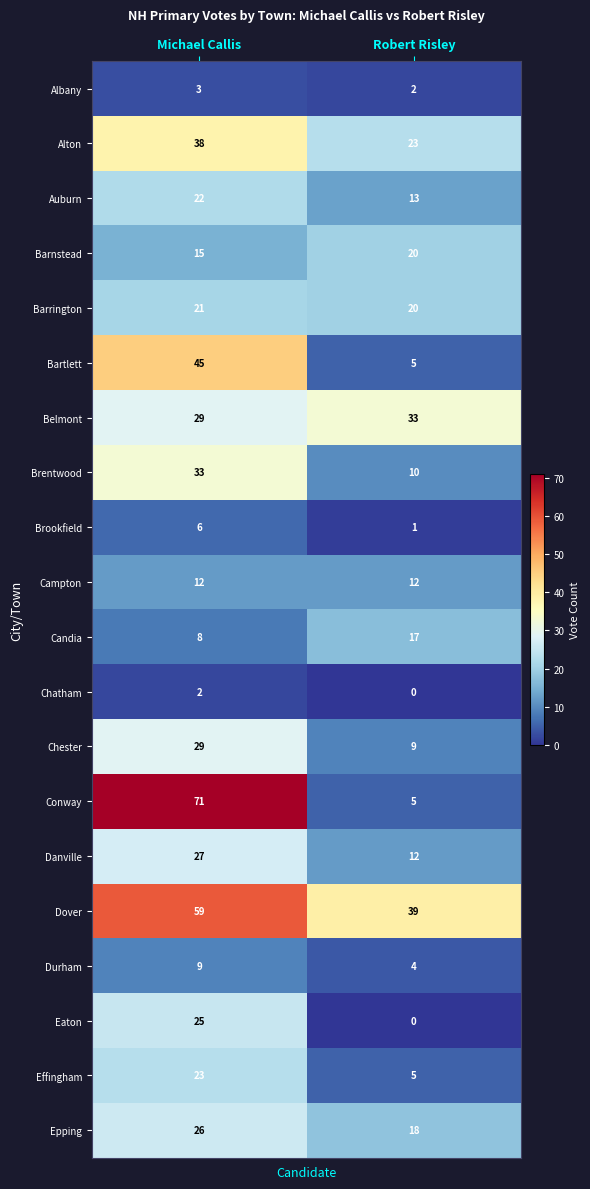

At which label is Barrington closest to 20?

Robert Risley